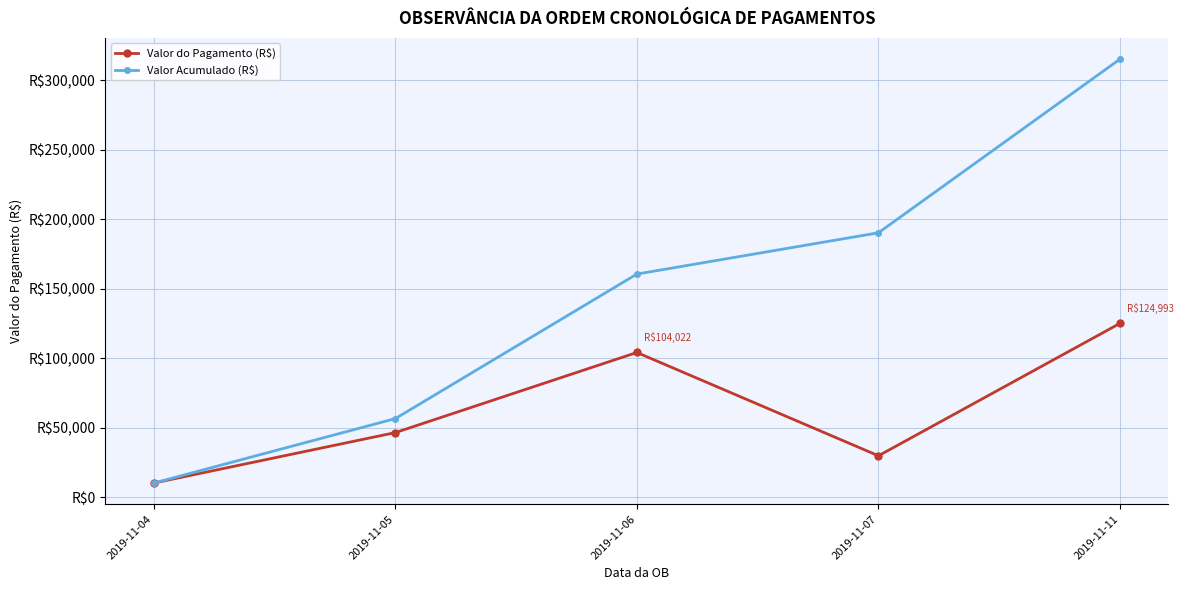

Rank the series by their average value, from highest to lowest.

Valor Acumulado (R$), Valor do Pagamento (R$)